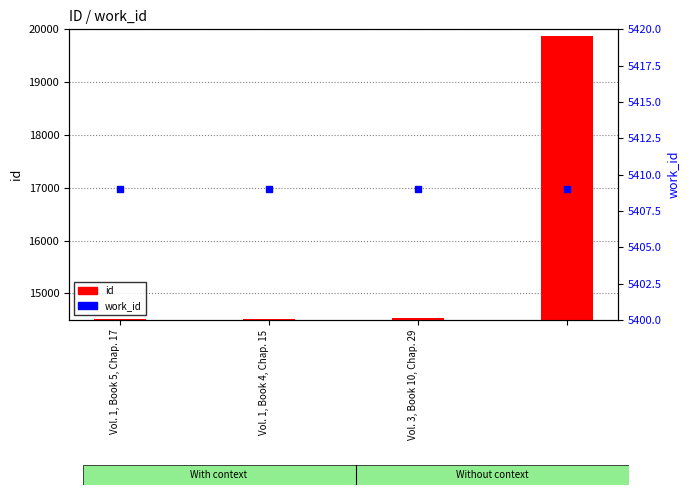

Which series changed the most between Vol. 1, Book 5, Chap. 17 and 3?

id